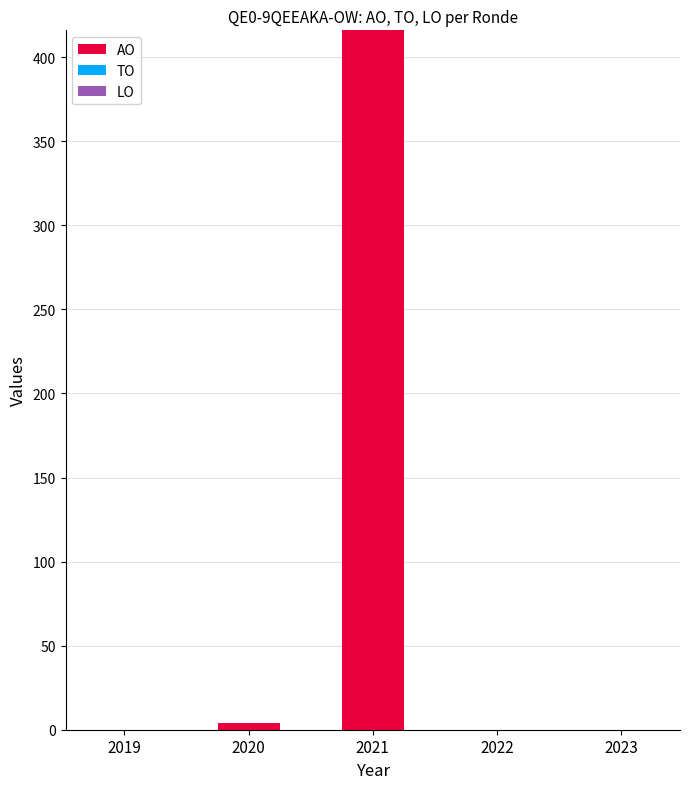

True or false: the data shows -131 at 2019.

False